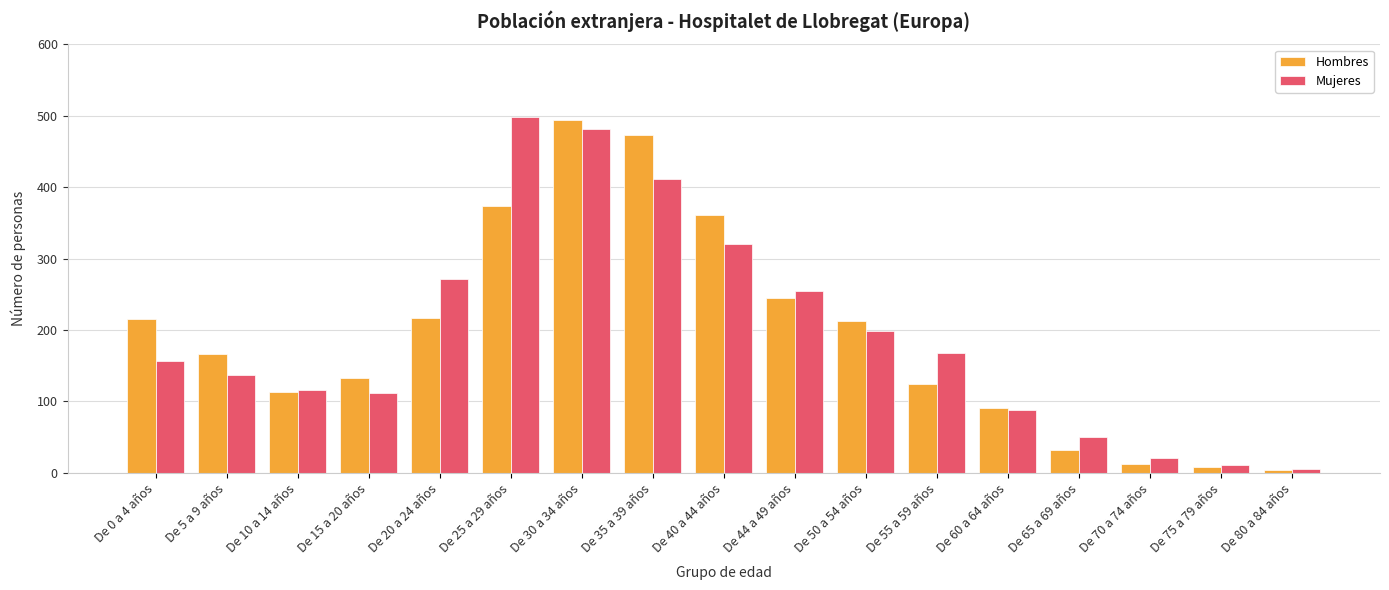

The Hombres series shows 132 at De 15 a 20 años. True or false?

True